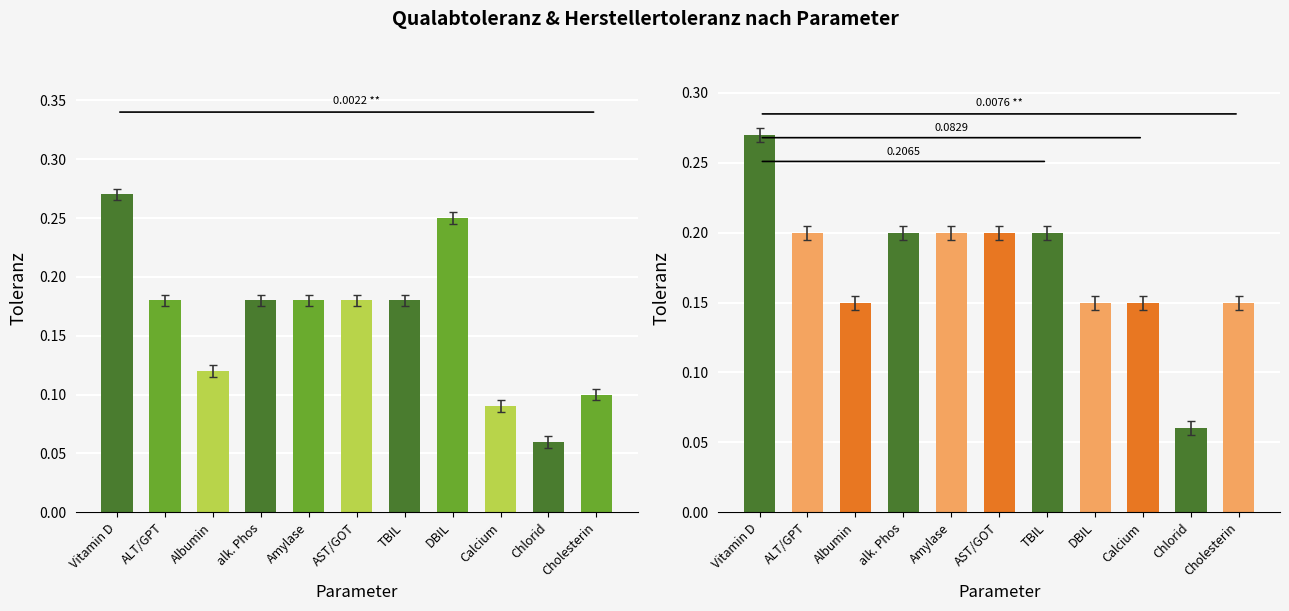

At which category is the sum across all series the highest?

Vitamin D